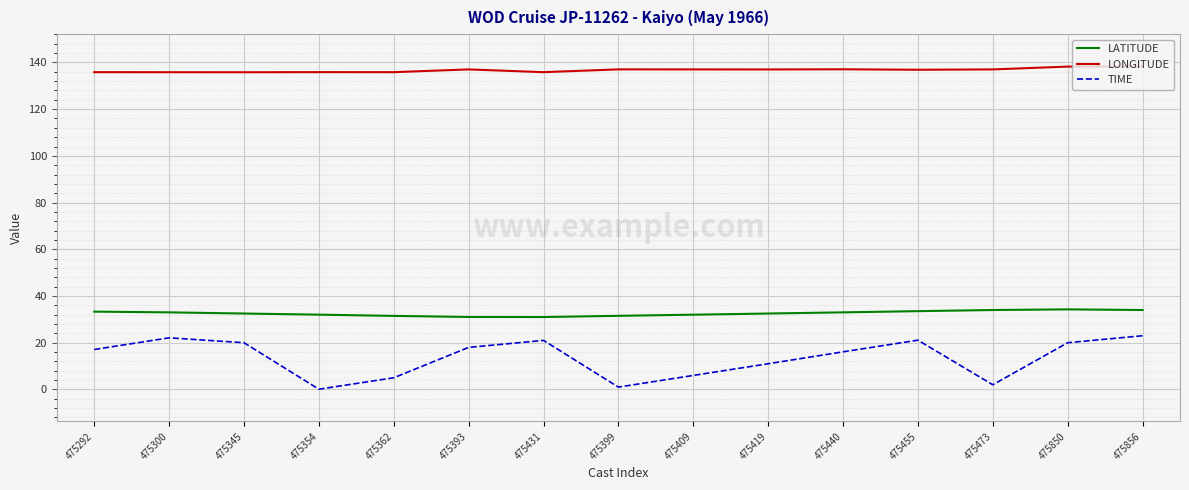

What is the maximum value for LATITUDE?

34.3